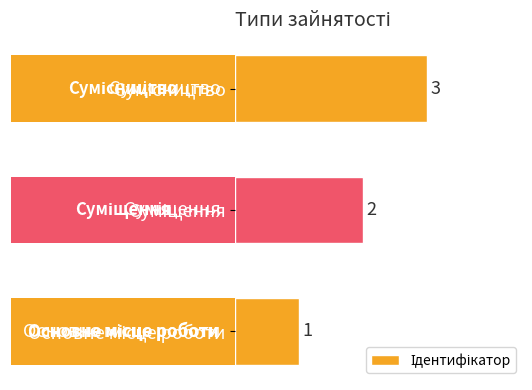

What is the change in value from Основне місце роботи to Сумісництво?

+2